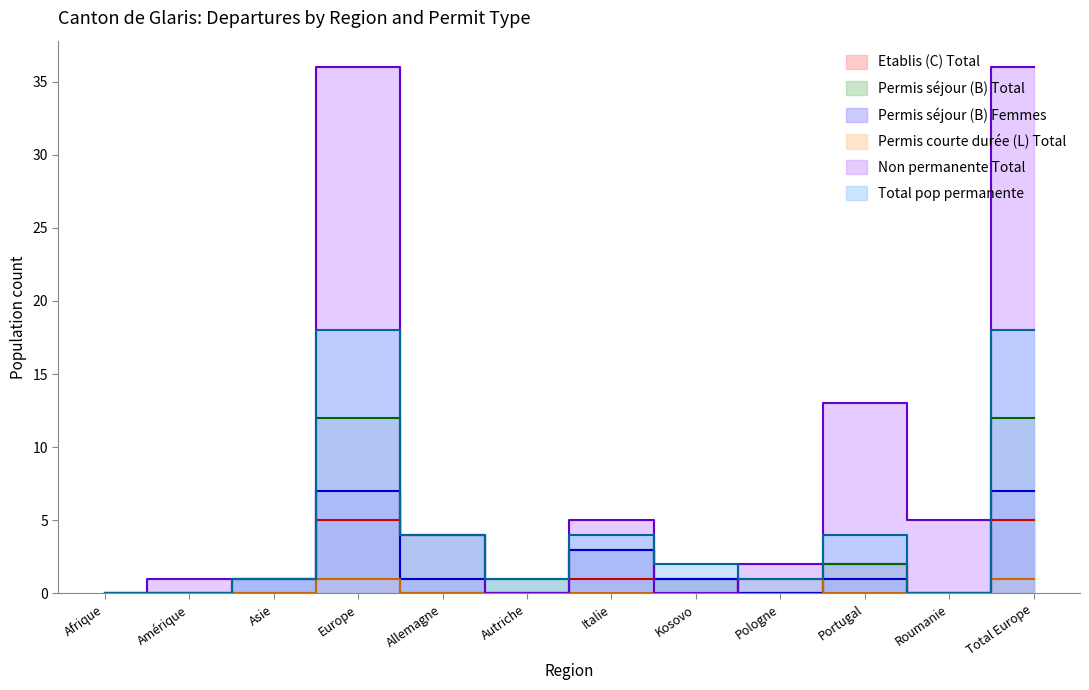

Which category has the lowest value in the Total pop permanente series?

Afrique